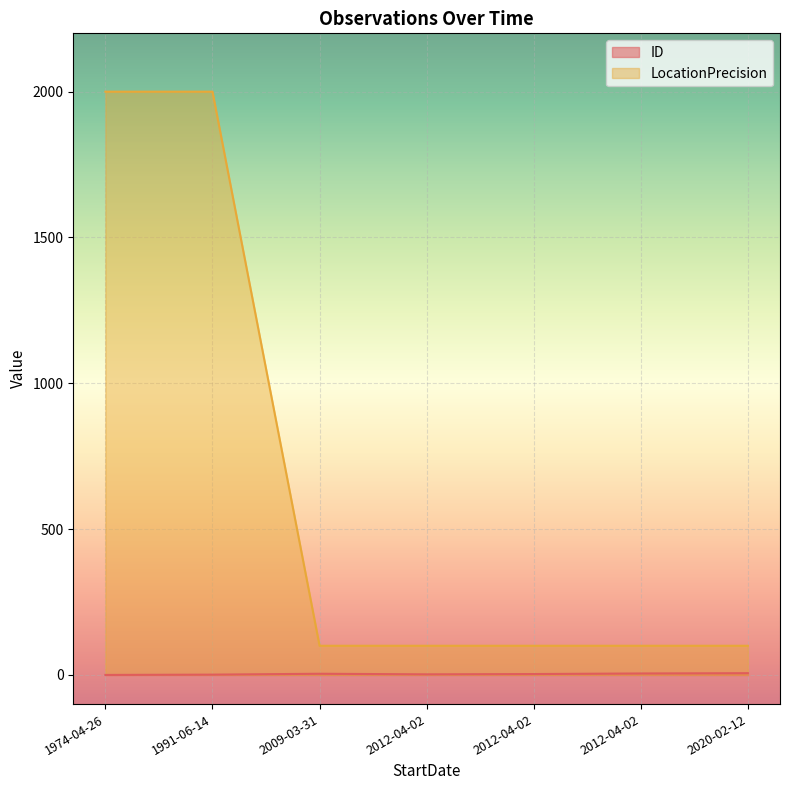

What is the greatest value displayed?

2000